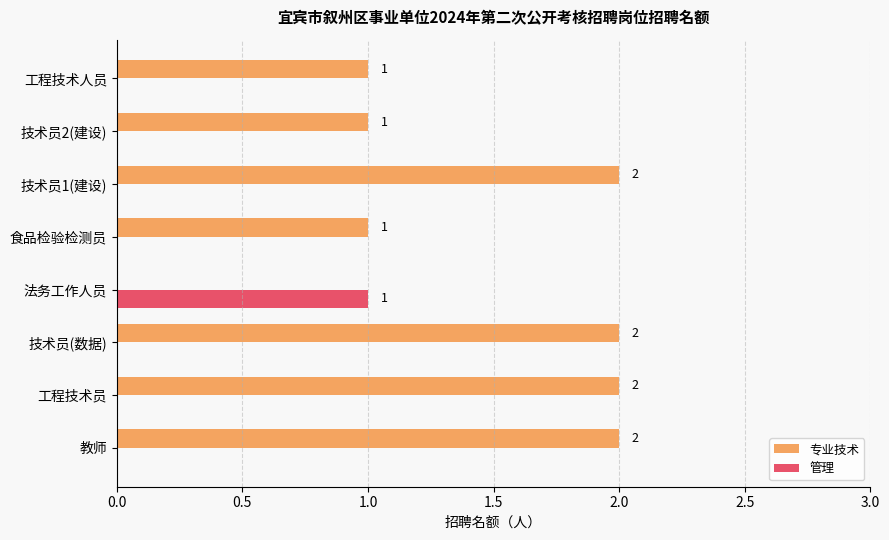

What is the average value of the 专业技术 series?

1